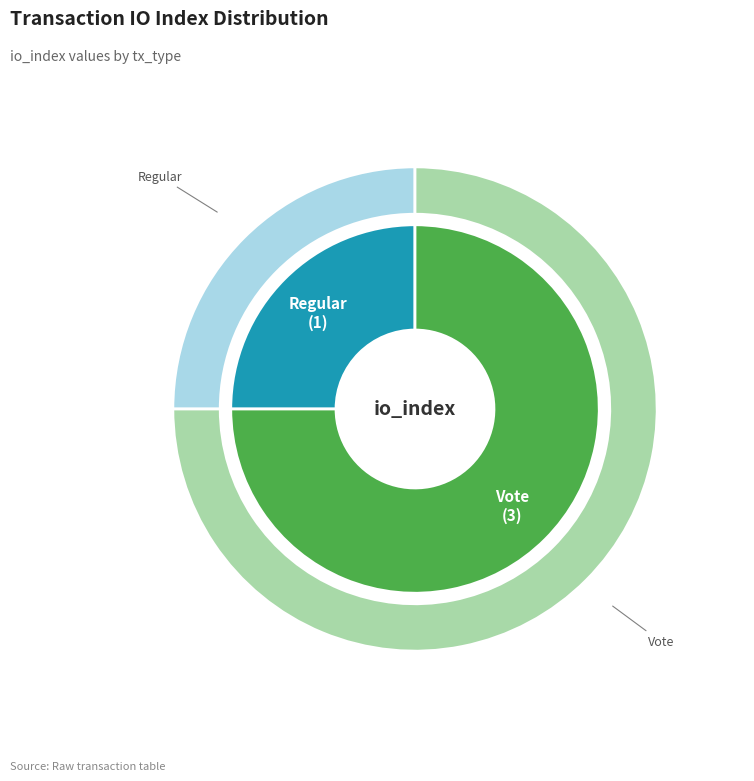

Combined, what portion of the pie is Vote and Regular?

100.0%